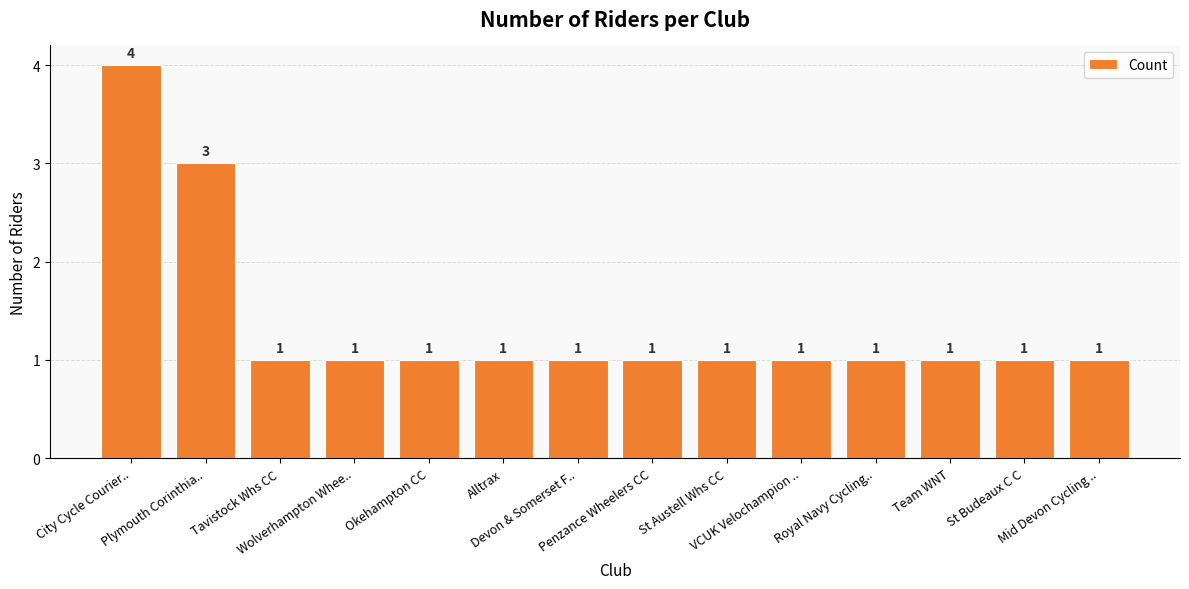

Count the values in the range 1 to 2.

12